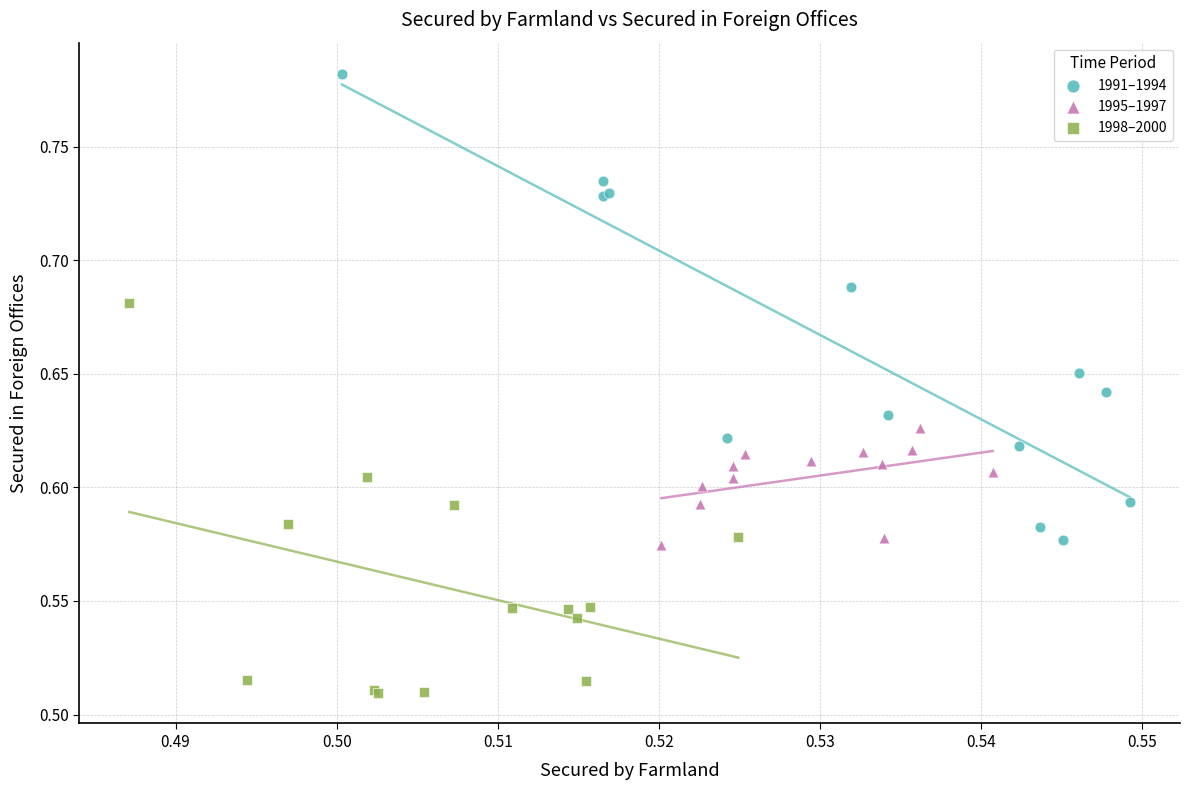

Which series has the widest spread of Y values?

1991–1994